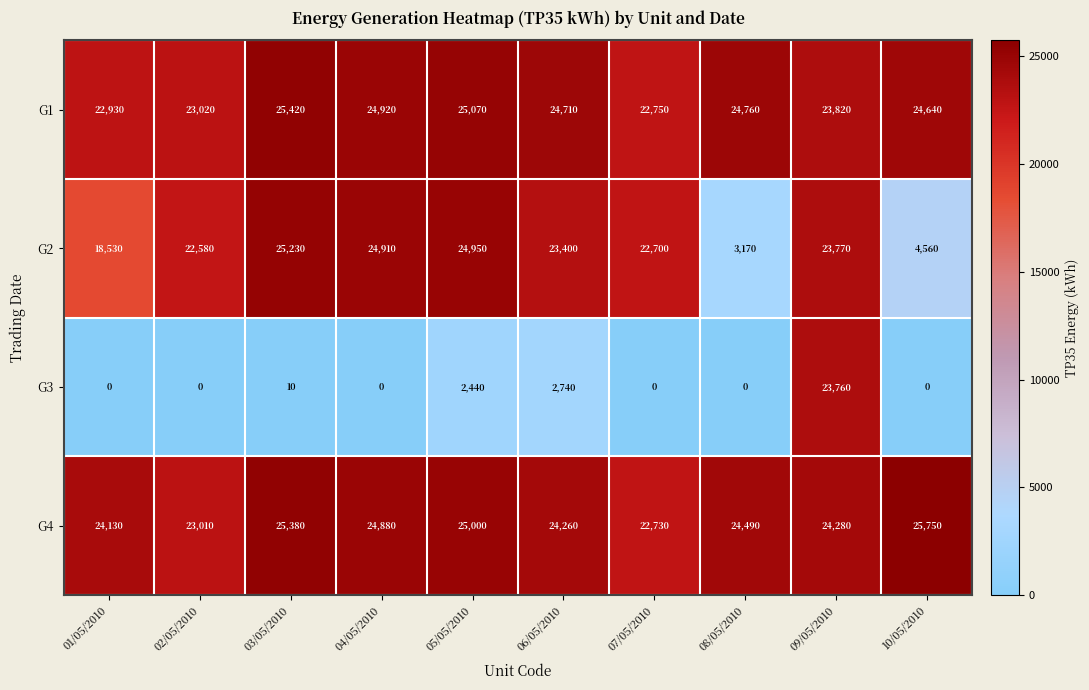

What value does the G1 series have at 10/05/2010?

24640